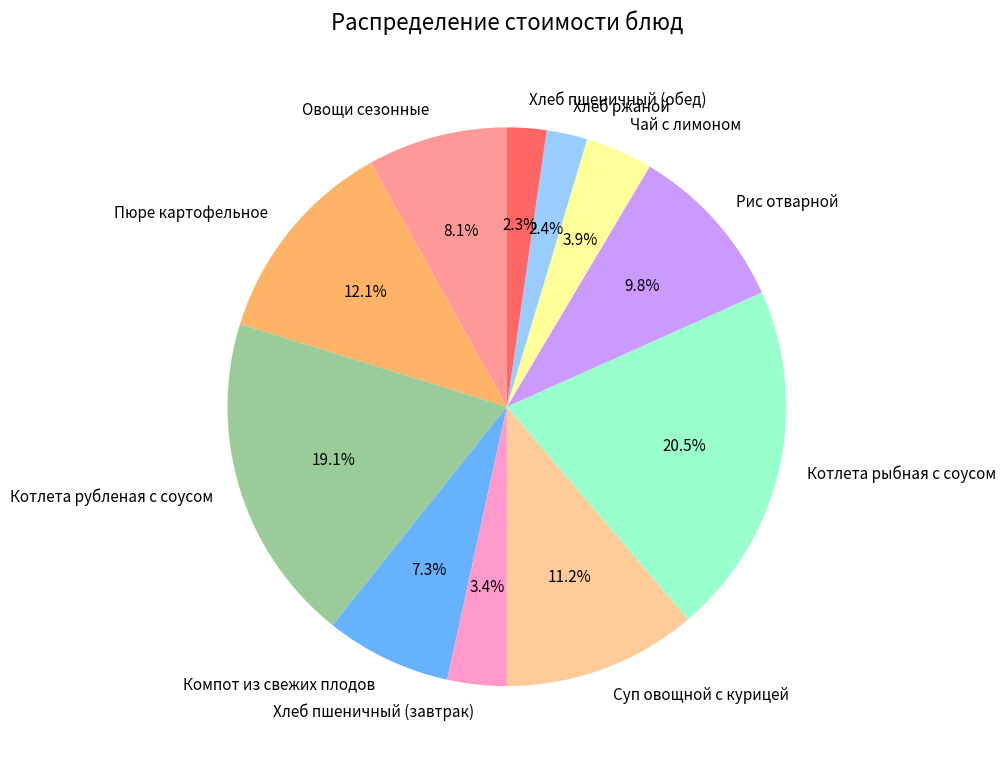

Between Котлета рыбная с соусом and Хлеб ржаной, which is larger?

Котлета рыбная с соусом